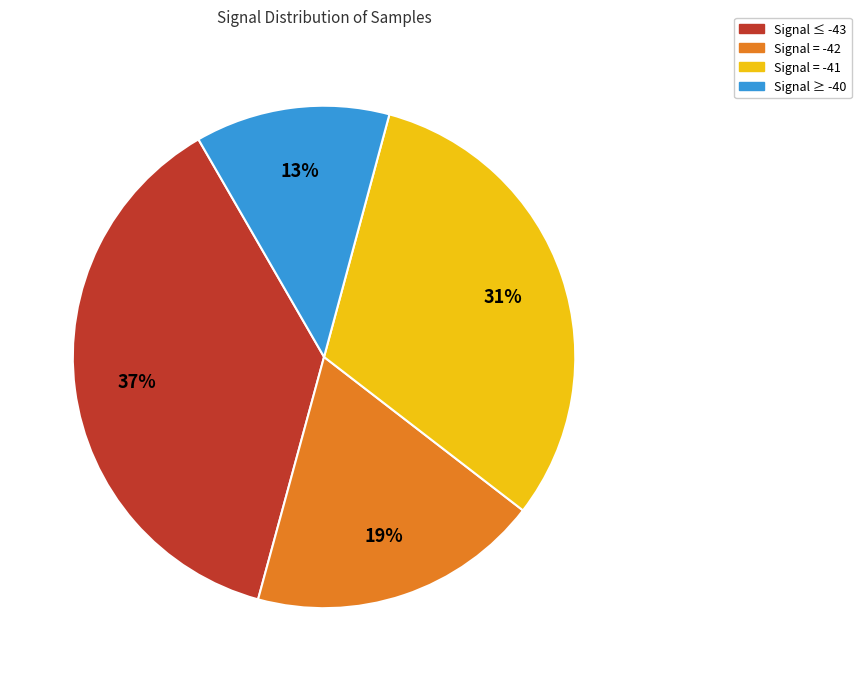

To the nearest percent, what percentage of the pie is Signal = -41?

31%